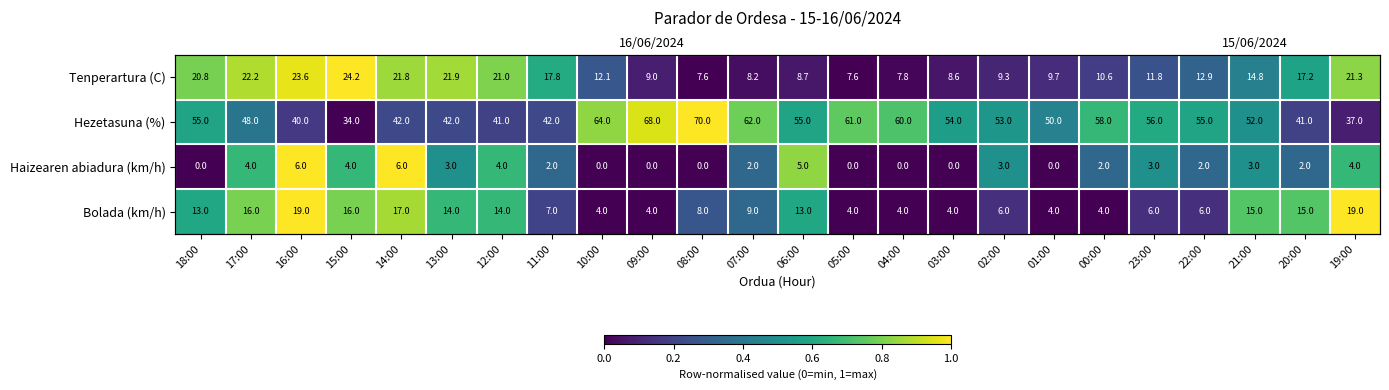

The value of Tenperartura (C) at 05:00 is 0.5. True or false?

False